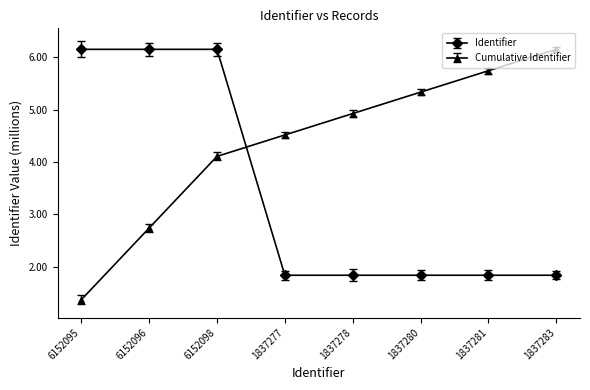

Rank the series by their average value, from lowest to highest.

Identifier, Cumulative Identifier